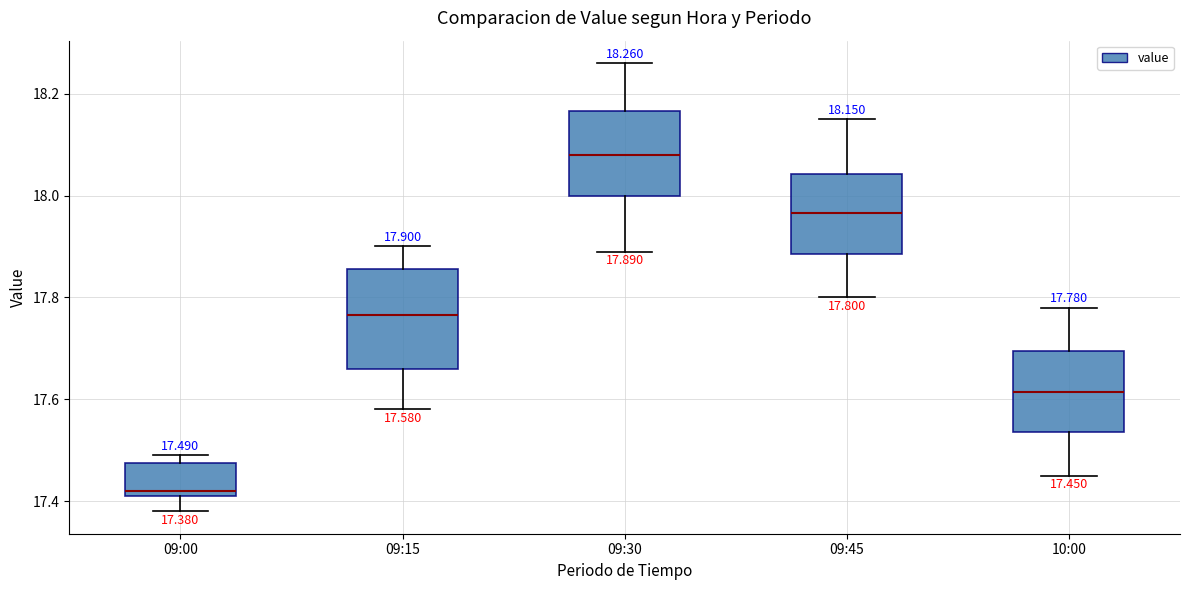

Which box has the lowest median line?

09:00